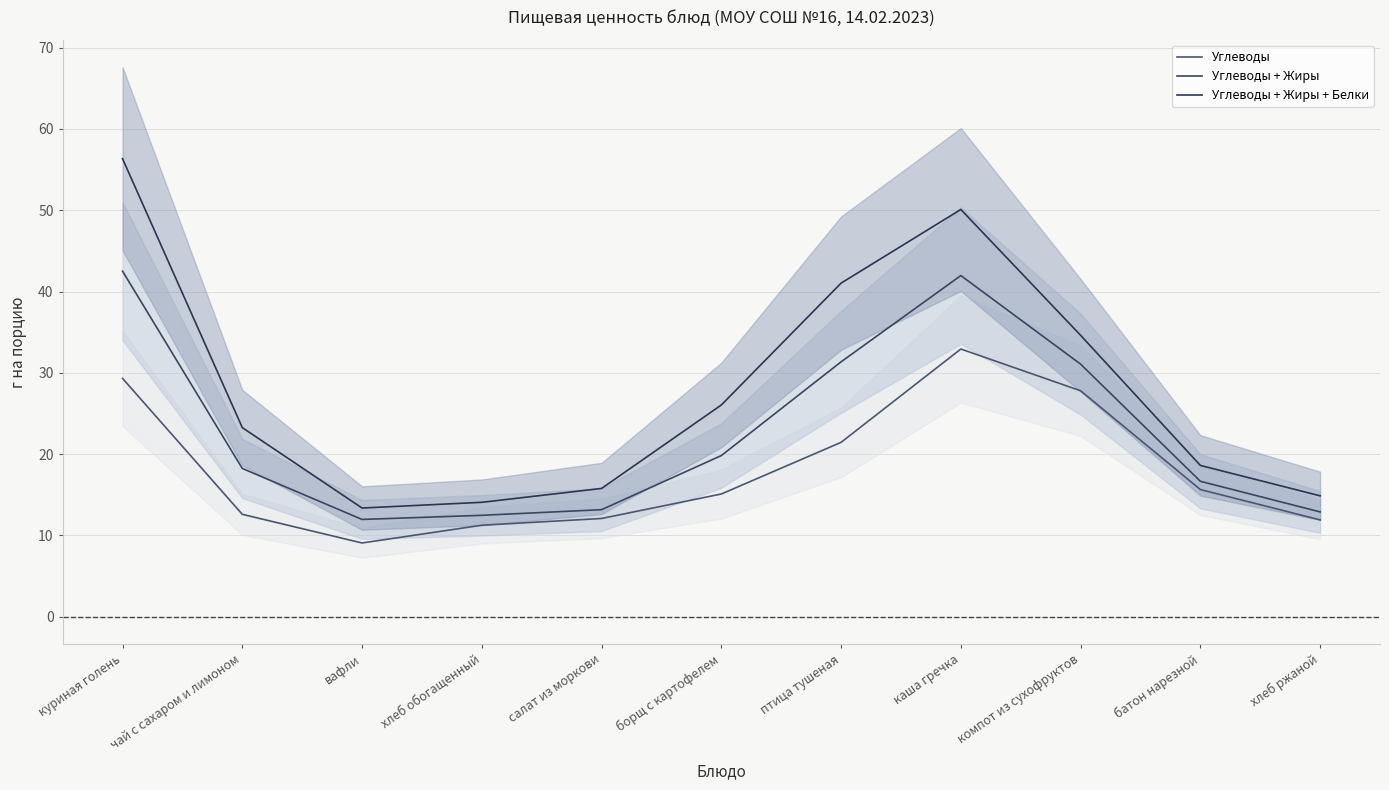

True or false: Углеводы and Углеводы + Жиры + Белки cross at least once.

False